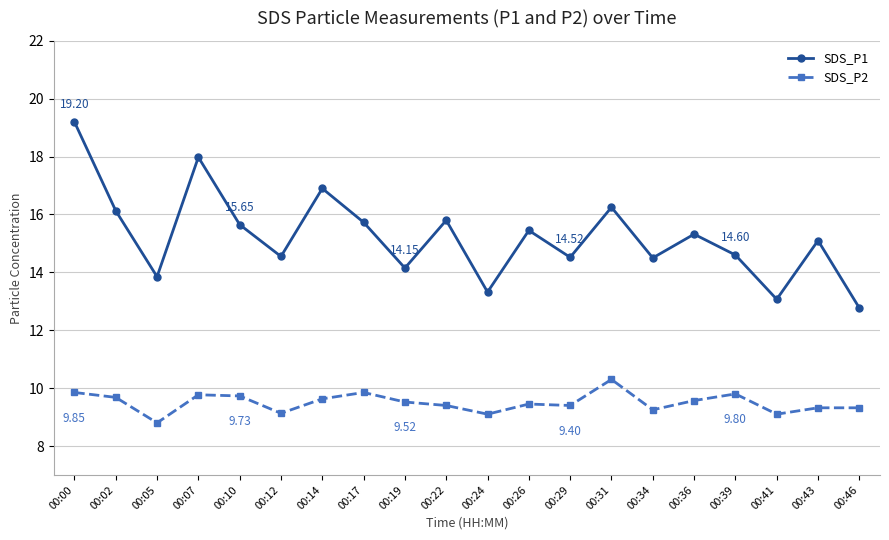

Rank the series by their maximum value, from highest to lowest.

SDS_P1, SDS_P2